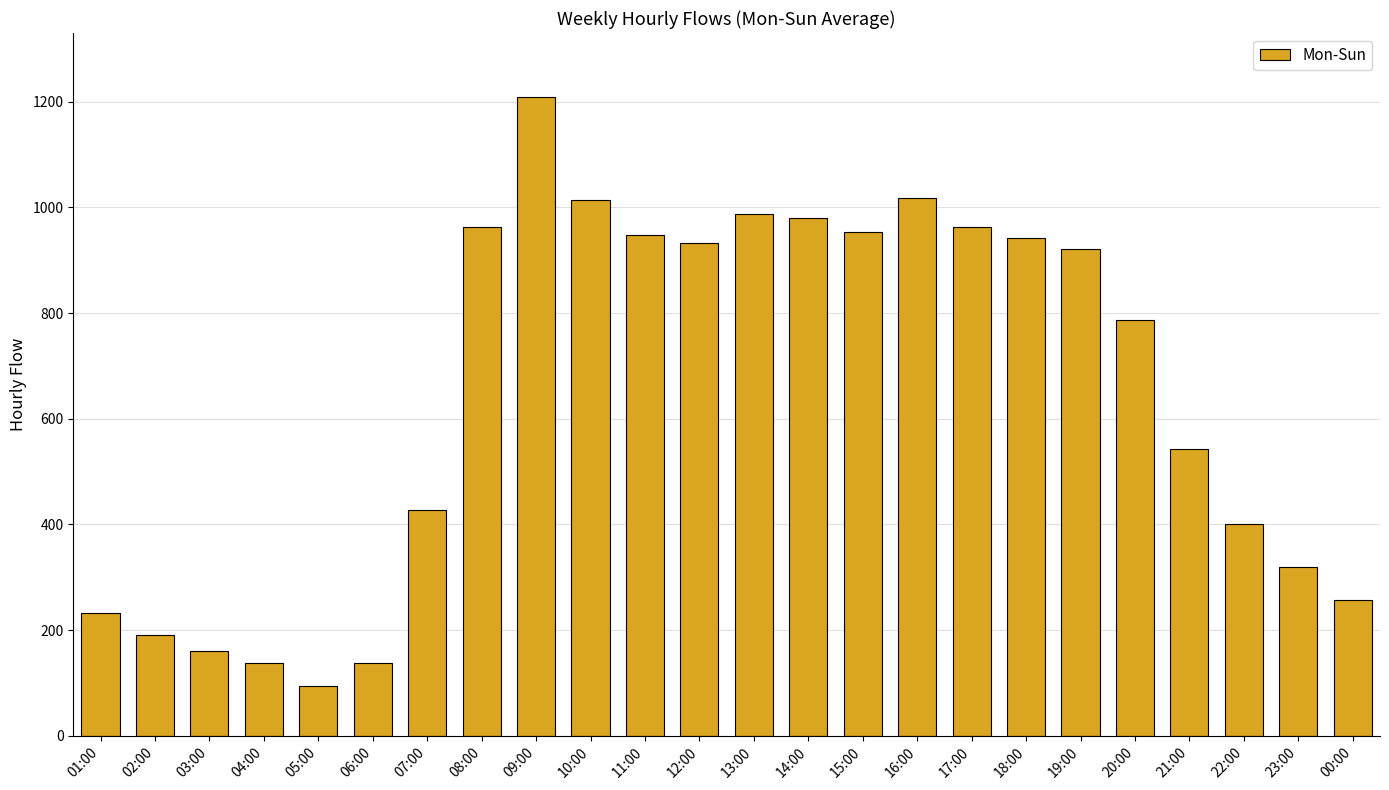

What is the smallest value displayed?

95